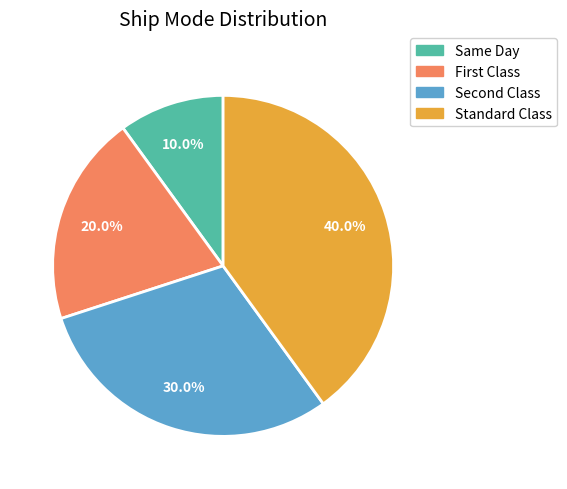

To the nearest percent, what percentage of the pie is Standard Class?

40%